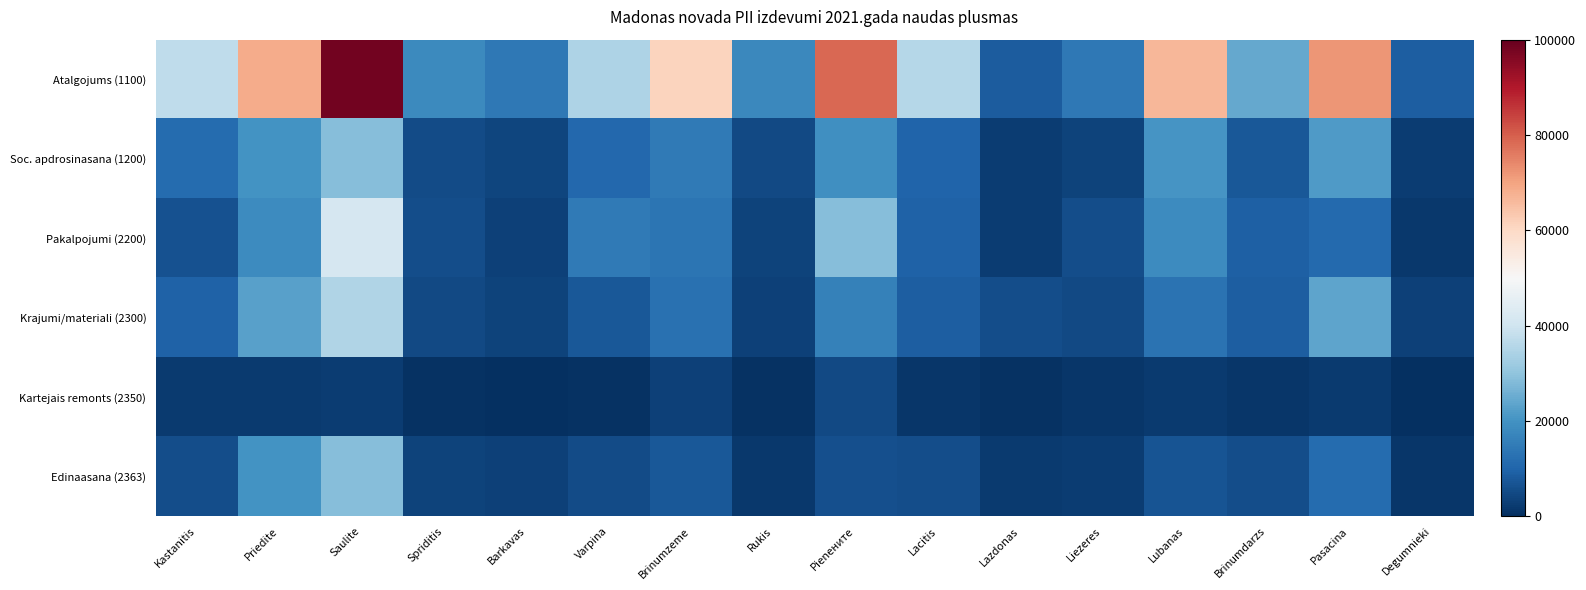

Reading left to right, what are all the values shown in this chart?

Atalgojums (1100): Kastanitis=37193.4	Priedite=68359.5	Saulite=98069.4	Spriditis=18112.5	Barkavas=14381.2	Varpina=34514.1	Brinumzeme=61074.5	Rukis=17706.8	Pienените=78521.3	Lacitis=35665.7	Lazdonas=8287.0	Liezeres=14065.2	Lubanas=66615.0	Brinumdarzs=24296.4	Pasacina=71988.8	Degumnieki=8736.5
Soc. apdrosinasana (1200): Kastanitis=11595.1	Priedite=20172.4	Saulite=28562.0	Spriditis=5107.8	Barkavas=3960.5	Varpina=10719.7	Brinumzeme=14678.6	Rukis=4871.4	Pienените=19432.8	Lacitis=9929.5	Lazdonas=2730.3	Liezeres=3692.0	Lubanas=20647.0	Brinumdarzs=7616.9	Pasacina=21635.1	Degumnieki=2449.3
Pakalpojumi (2200): Kastanitis=6506.7	Priedite=18735.7	Saulite=41707.1	Spriditis=5547.1	Barkavas=3344.0	Varpina=14570.5	Brinumzeme=13433.9	Rukis=3688.8	Pienените=28545.4	Lacitis=9433.1	Lazdonas=2733.8	Liezeres=5653.2	Lubanas=18579.0	Brinumdarzs=9169.0	Pasacina=11153.0	Degumnieki=1947.3
Krajumi/materiali (2300): Kastanitis=9676.5	Priedite=22664.5	Saulite=34818.6	Spriditis=5052.1	Barkavas=3861.6	Varpina=7425.2	Brinumzeme=12728.3	Rukis=3286.3	Pienените=16258.2	Lacitis=8676.9	Lazdonas=5826.3	Liezeres=5030.9	Lubanas=12993.0	Brinumdarzs=8870.0	Pasacina=23795.0	Degumnieki=3451.1
Kartejais remonts (2350): Kastanitis=2159.7	Priedite=2039.5	Saulite=2571.3	Spriditis=567.6	Barkavas=371.1	Varpina=769.6	Brinumzeme=3172.2	Rukis=455.1	Pienените=4976.8	Lacitis=1388.5	Lazdonas=638.7	Liezeres=1444.3	Lubanas=2099.0	Brinumdarzs=1343.0	Pasacina=2267.4	Degumnieki=165.9
Edinaasana (2363): Kastanitis=5695.5	Priedite=19968.7	Saulite=28766.9	Spriditis=3614.5	Barkavas=3126.4	Varpina=5358.3	Brinumzeme=7768.3	Rukis=1686.1	Pienените=5914.6	Lacitis=5543.5	Lazdonas=1953.8	Liezeres=2500.8	Lubanas=6875.0	Brinumdarzs=5788.9	Pasacina=11337.2	Degumnieki=1495.8